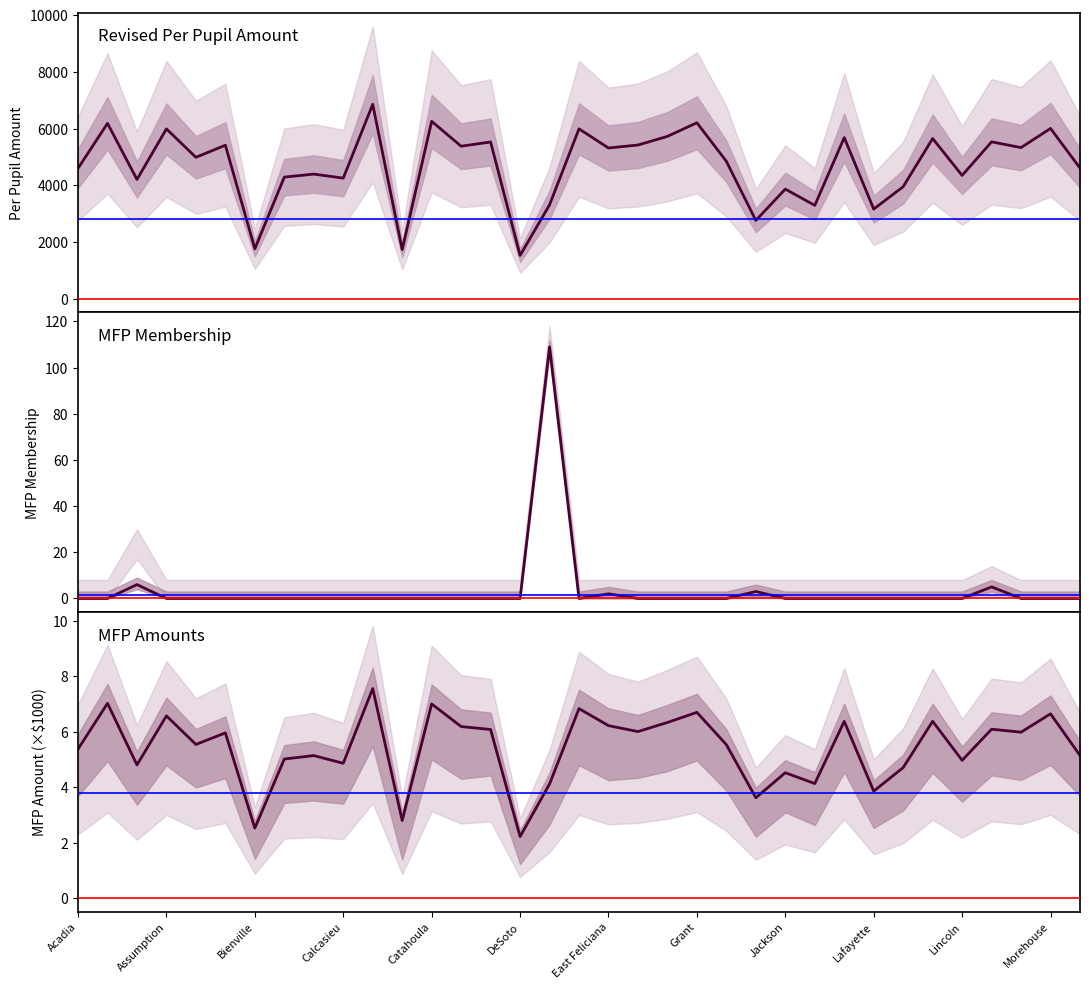

Where does the Revised Per Pupil Amount series first go above 4986?

Allen